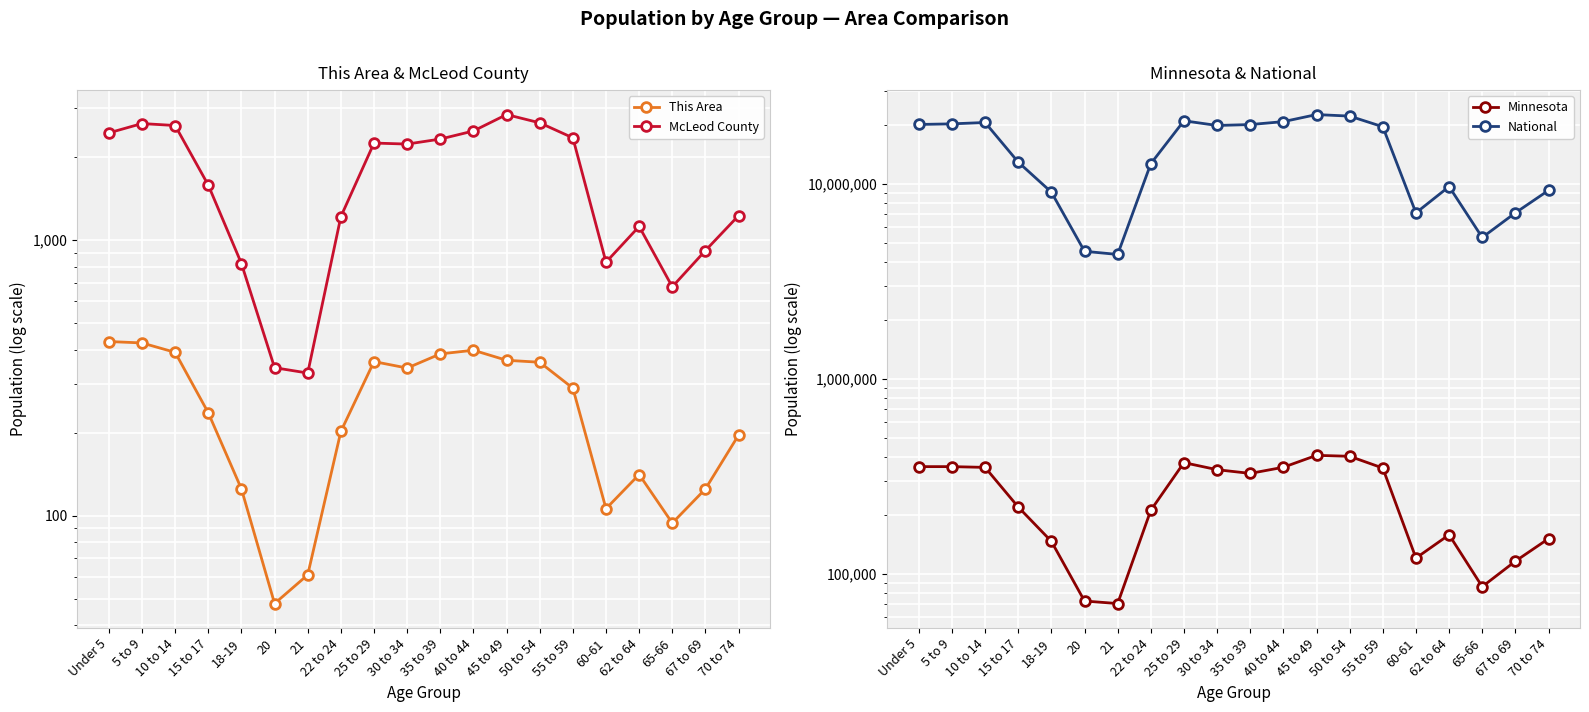

True or false: Minnesota and National cross at least once.

False